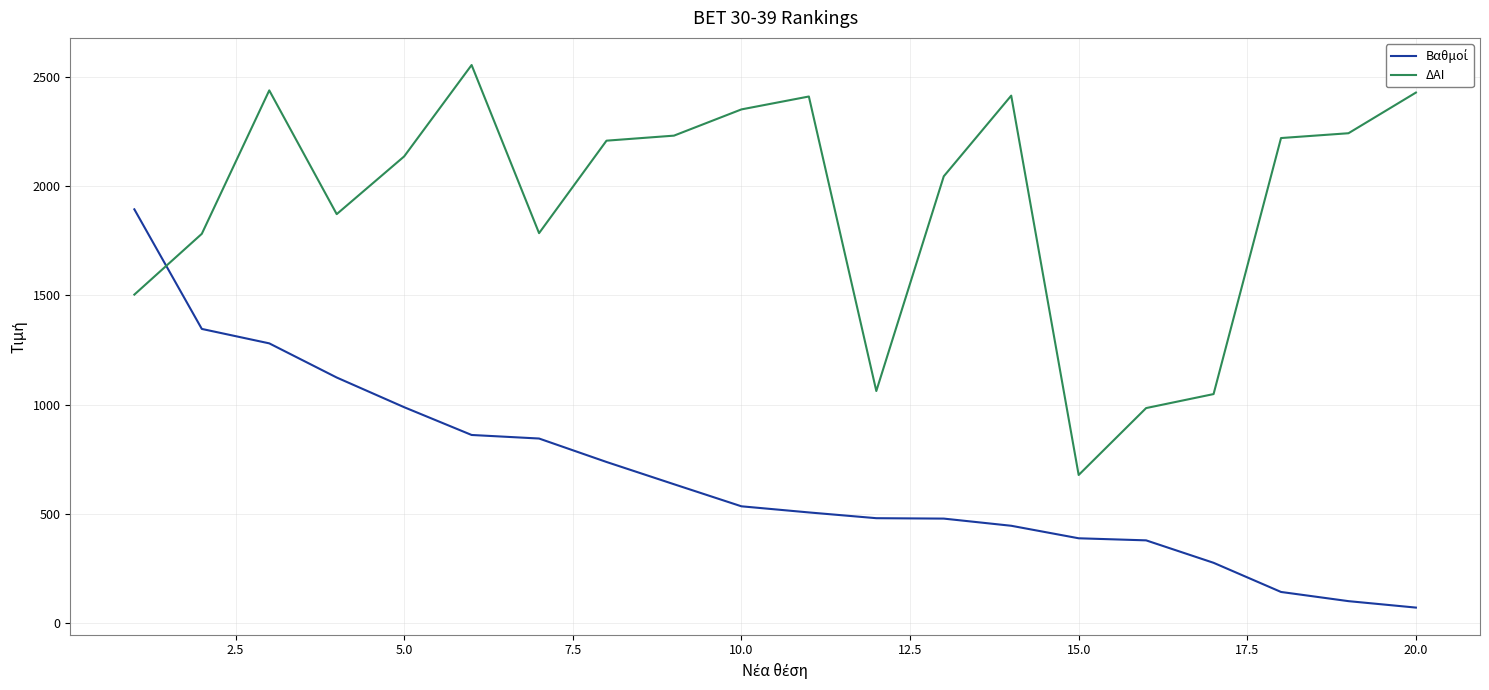

What is the lowest value of the ΔΑΙ series?

679.0